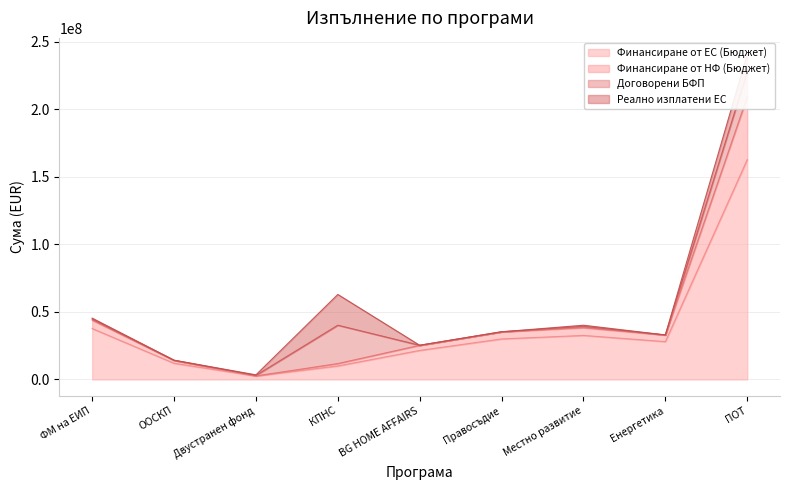

Is the value of Финансиране от ЕС (Бюджет) at Енергетика greater than the value of Финансиране от НФ (Бюджет) at Енергетика?

No